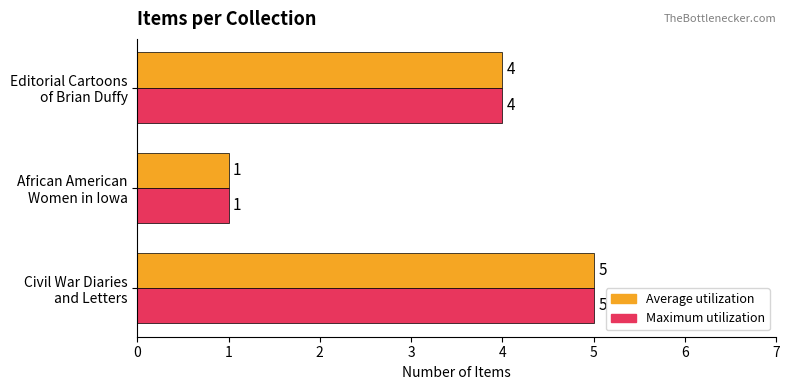

What is the sum of all Average utilization values?

10